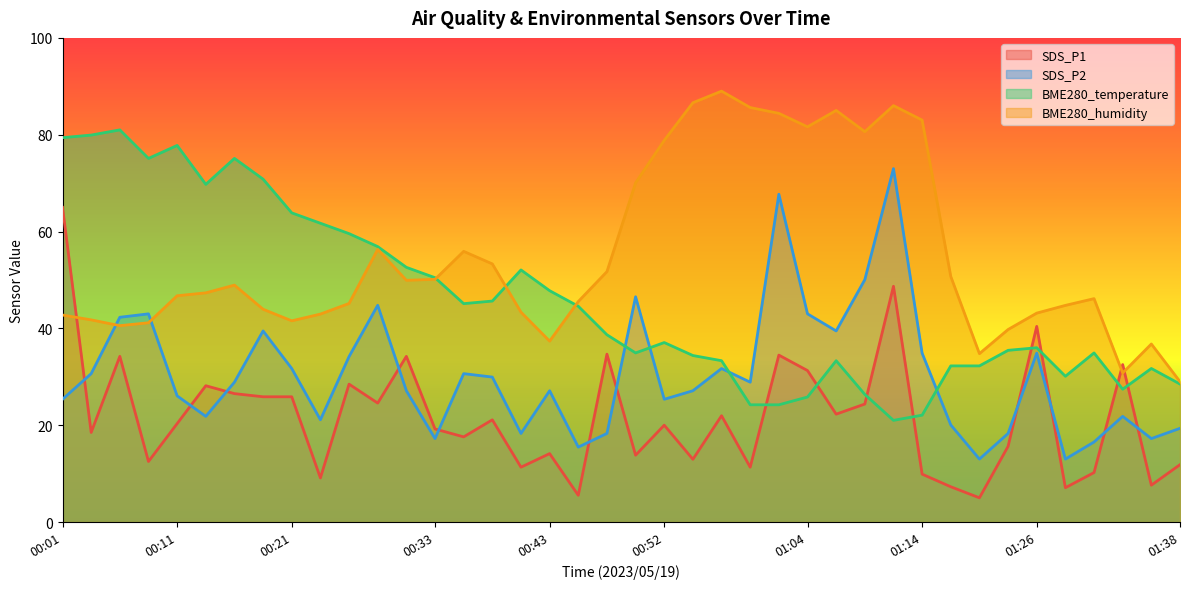

What is the total value across all series at 00:43?

126.4